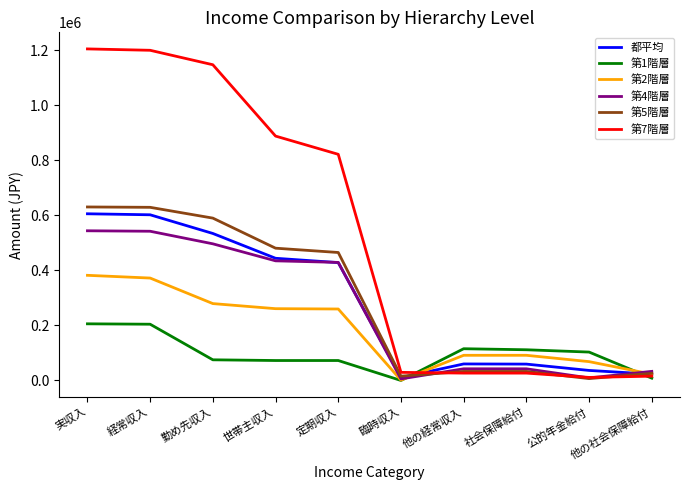

What is the difference between the maximum and minimum values in the 第2階層 series?

380711